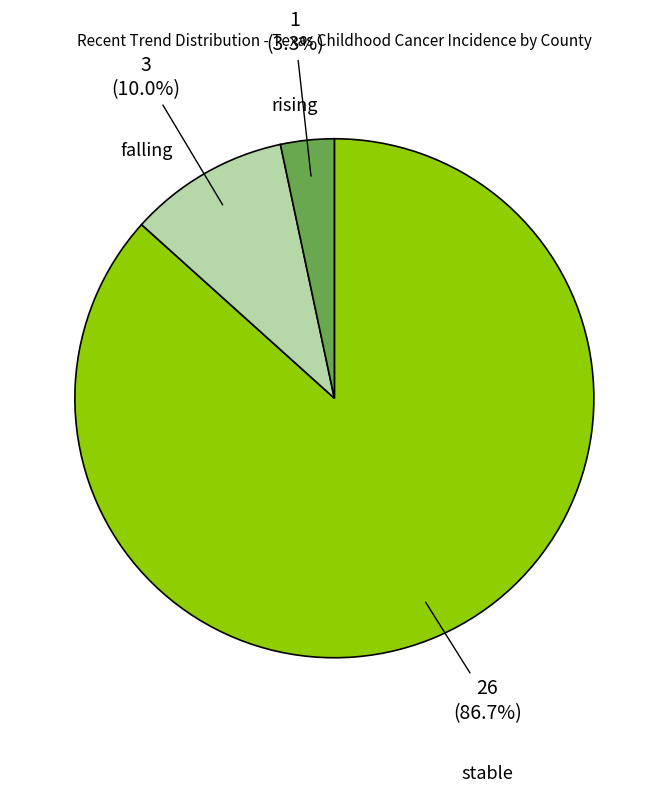

Which category has the biggest portion of the pie?

stable